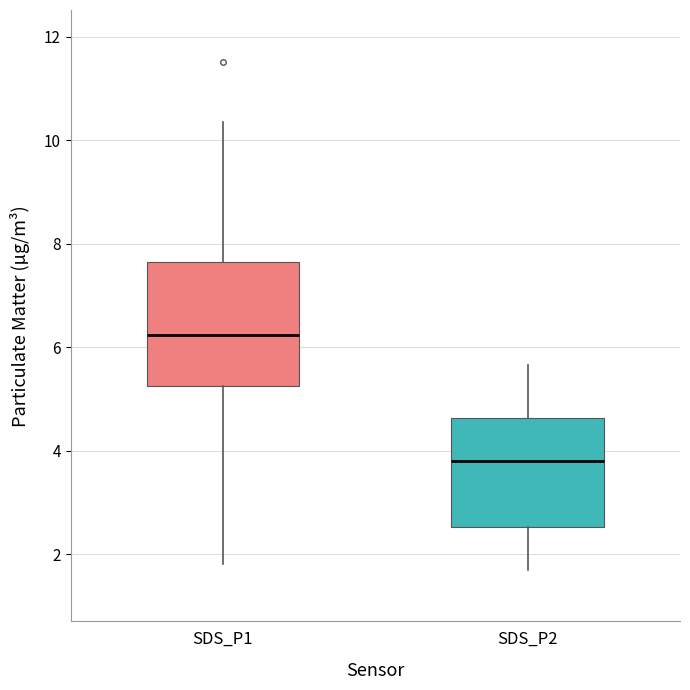

Reading left to right, read every box against the y-axis: the position of its median line, the range the box covers, and the ends of its whiskers. The values are not printed on the chart, so give them approximately, as read against the axis.

SDS_P1: median 6.2, box 5.2 to 7.6, whiskers 1.8 to 10.4
SDS_P2: median 3.8, box 2.6 to 4.6, whiskers 1.8 to 5.6